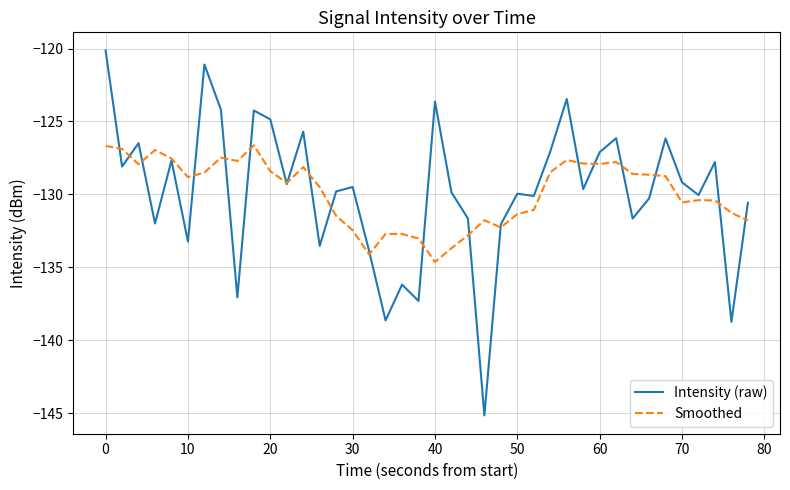

Which series has the widest spread of values?

Intensity (raw)